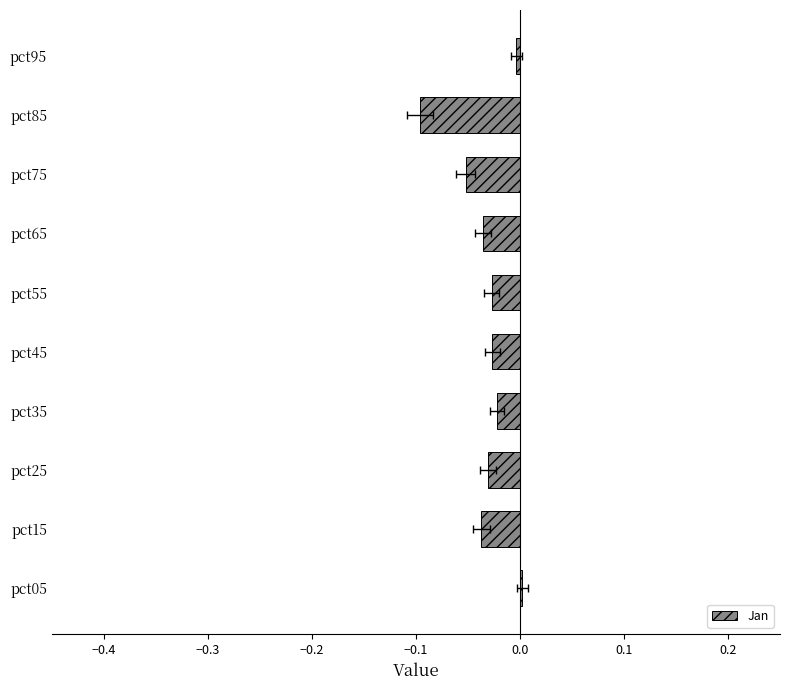

Count the number of data series in this chart.

1